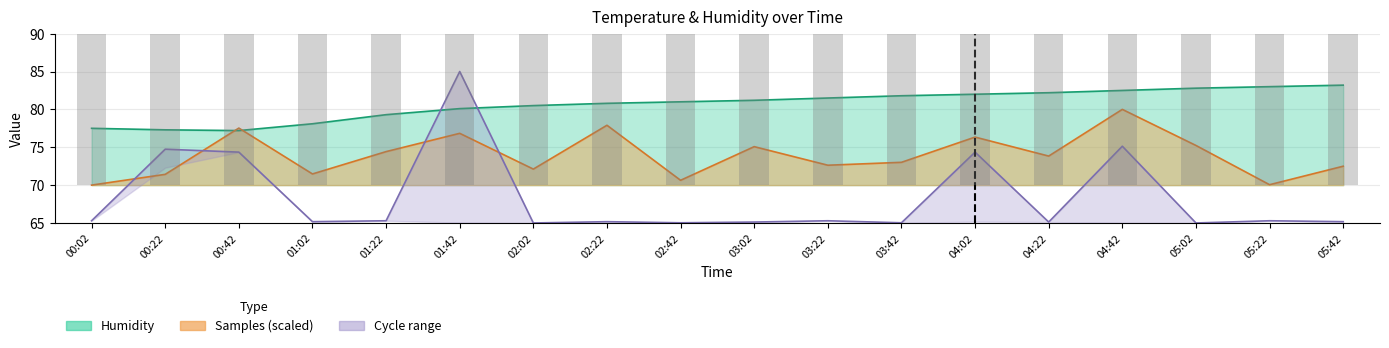

At which label is the value closest to 74?

01:42